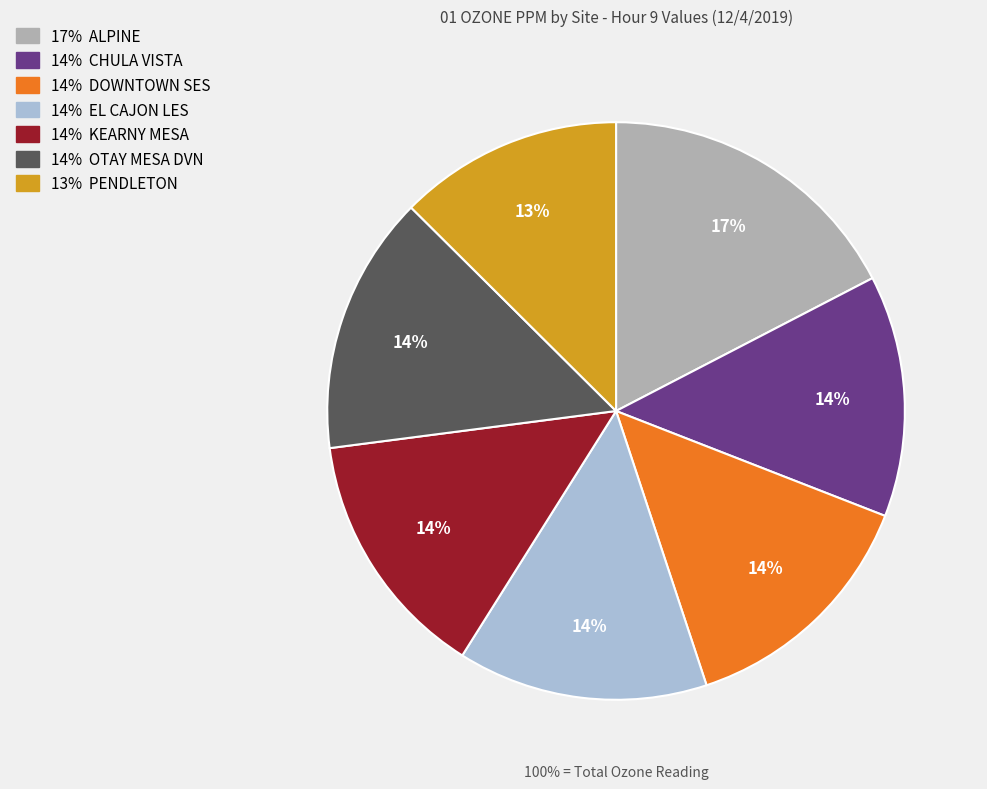

Rank the categories by value from highest to lowest.

ALPINE, OTAY MESA DVN, DOWNTOWN SES, EL CAJON LES, KEARNY MESA, CHULA VISTA, PENDLETON